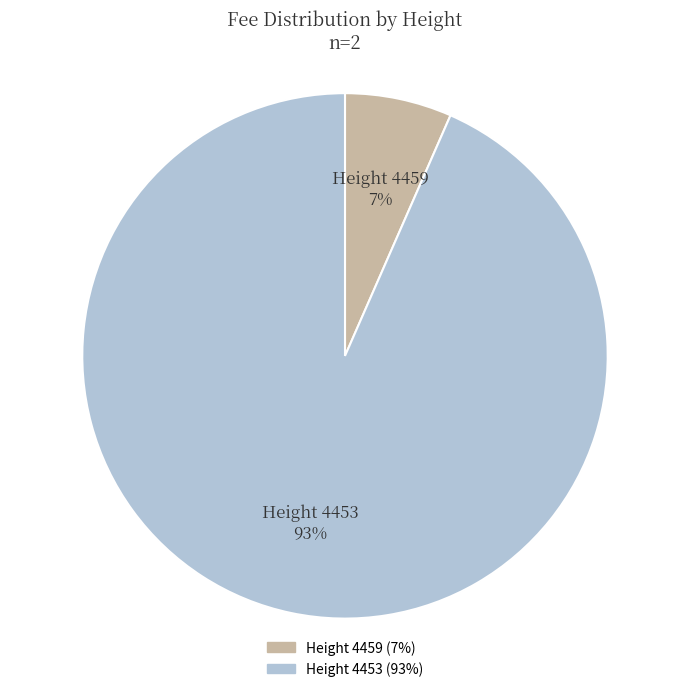

Between Height 4459 and Height 4453, which is larger?

Height 4453